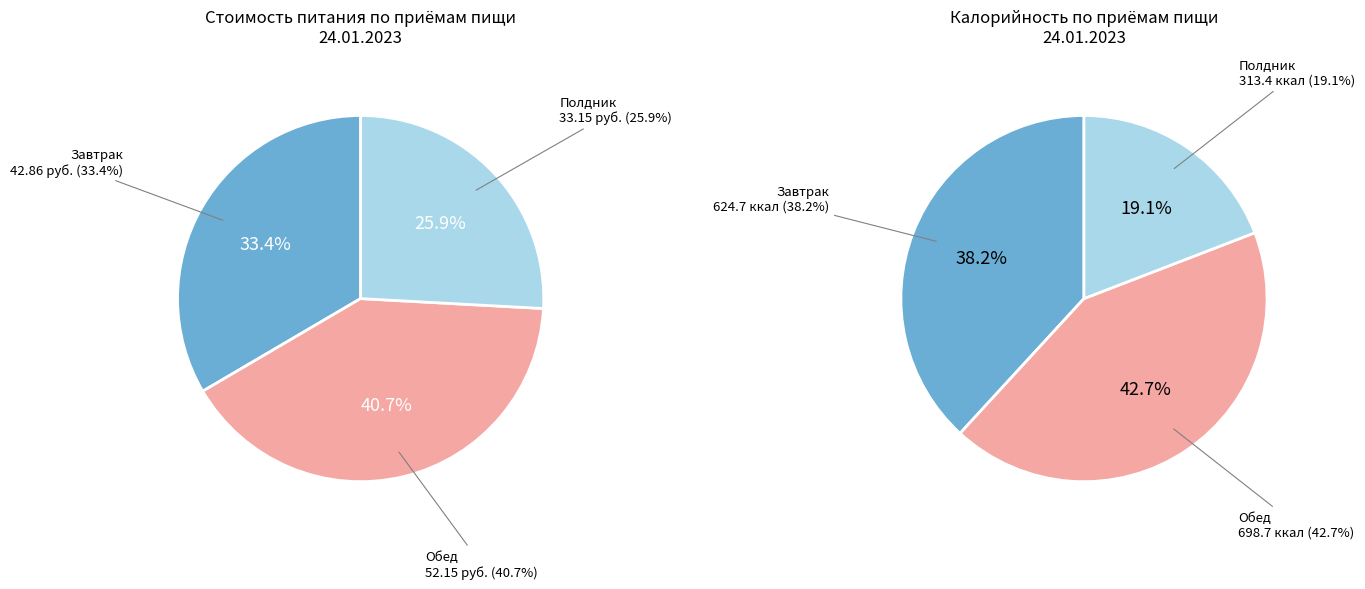

What is the largest slice in the pie chart?

Обед